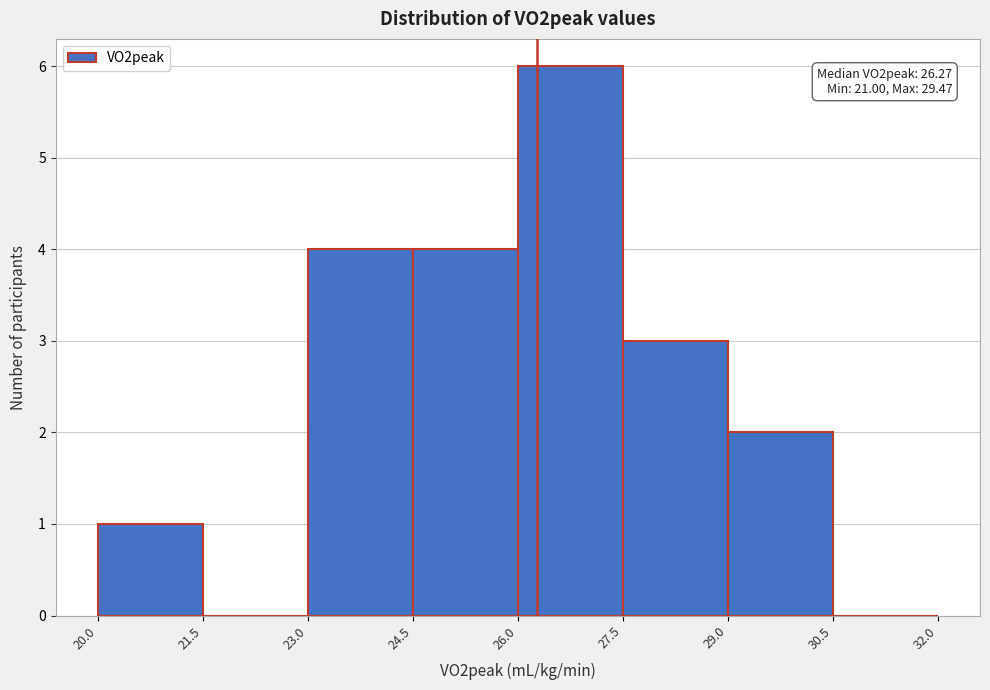

Over which range of the x-axis is the bar tallest?

26.0 to 27.5